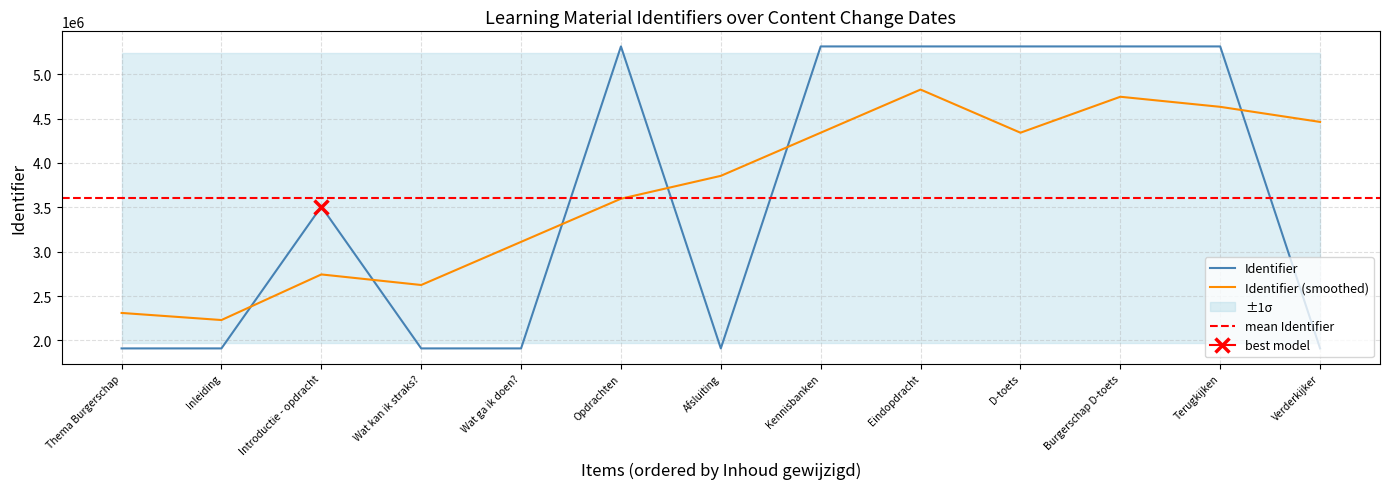

What is the label of the 2nd point from the left?

Inleiding